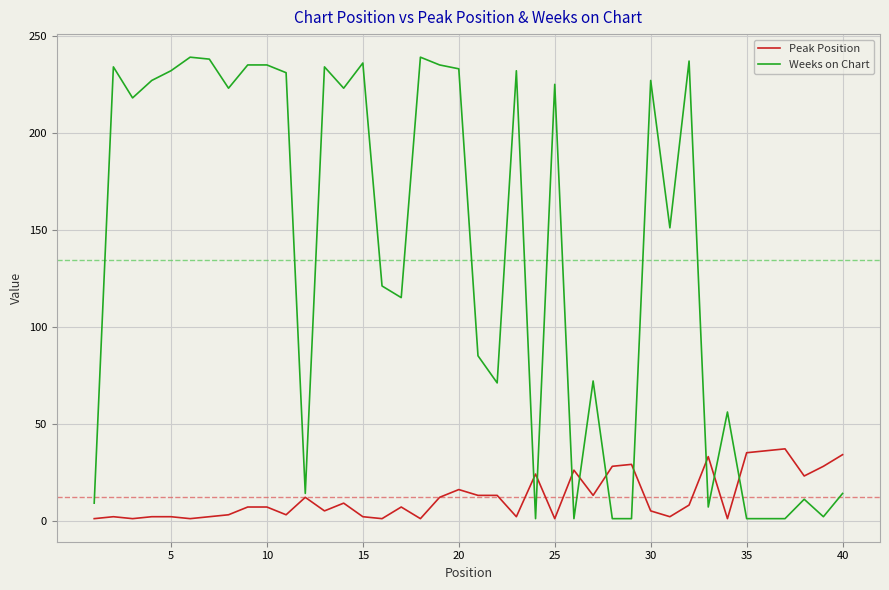

Which series has the largest range (max minus min)?

Weeks on Chart